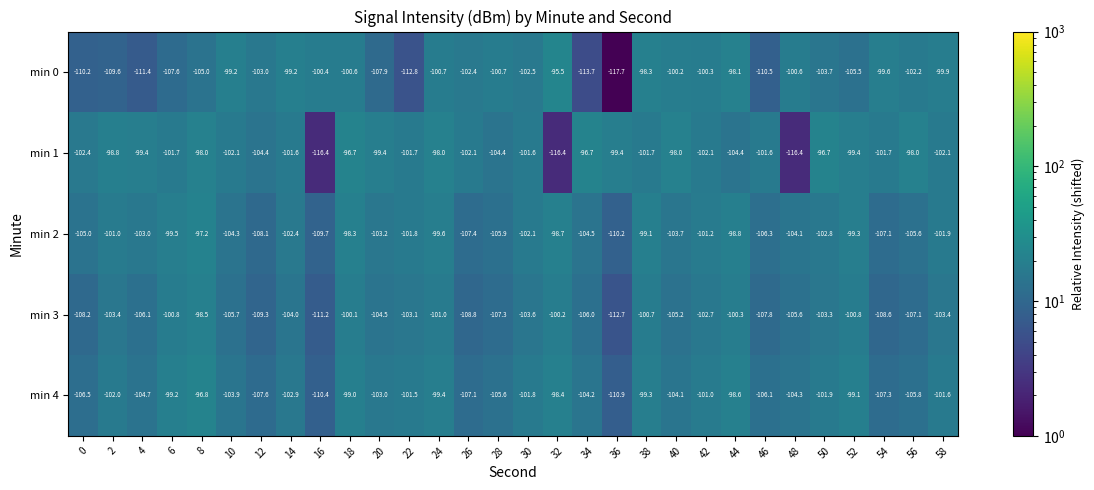

At which category is the sum across all series the highest?

18